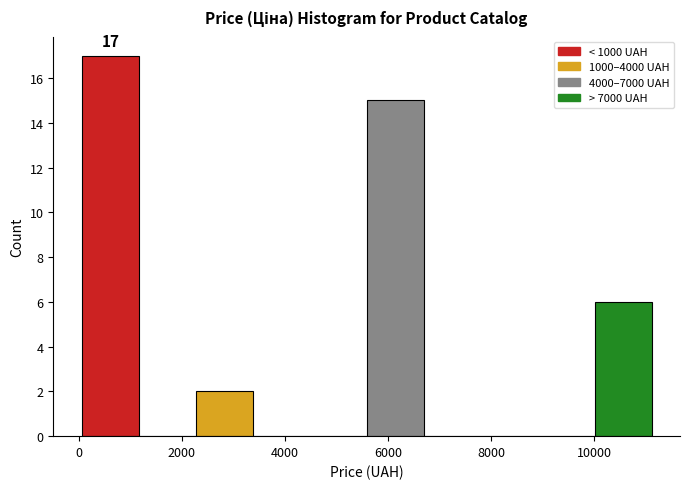

Over which range of the x-axis is the bar tallest?

0 to 1200